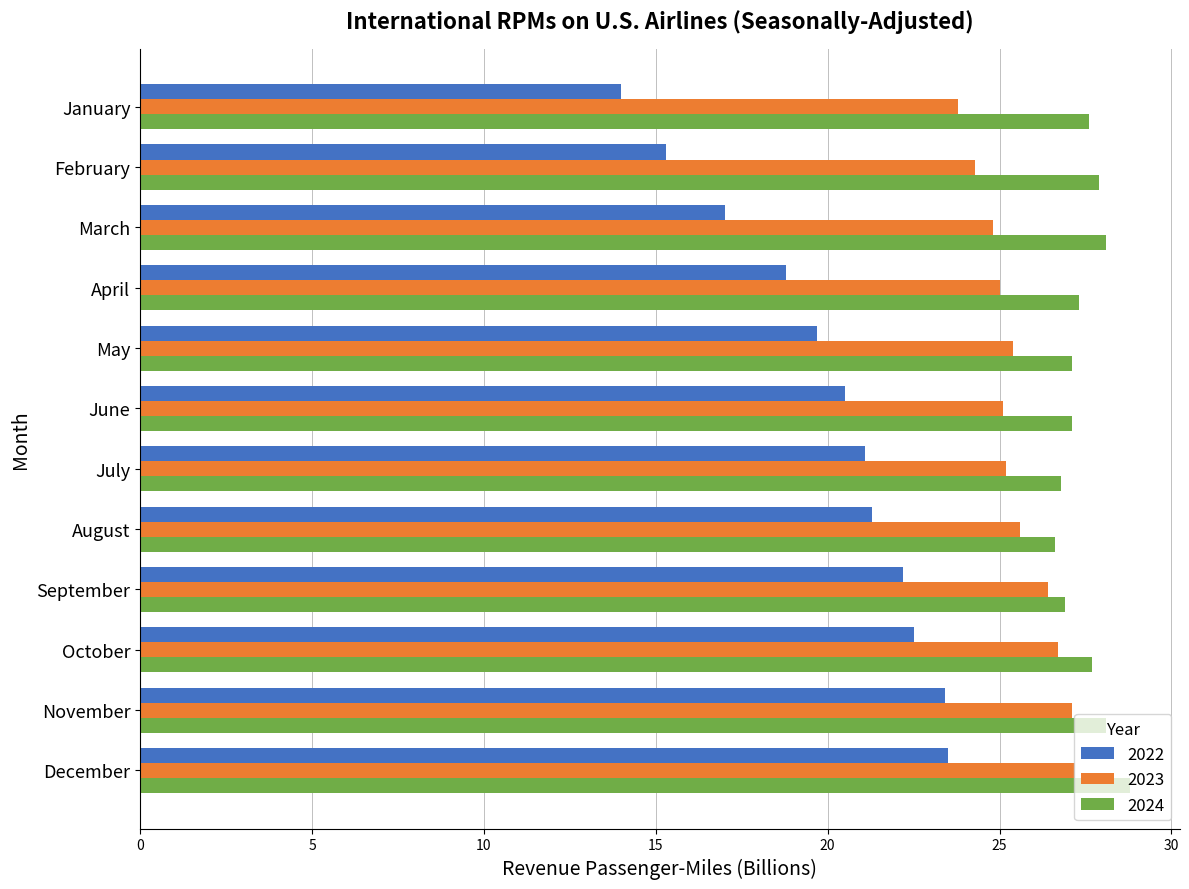

What is the difference between the 2024 values at March and August?

1.5